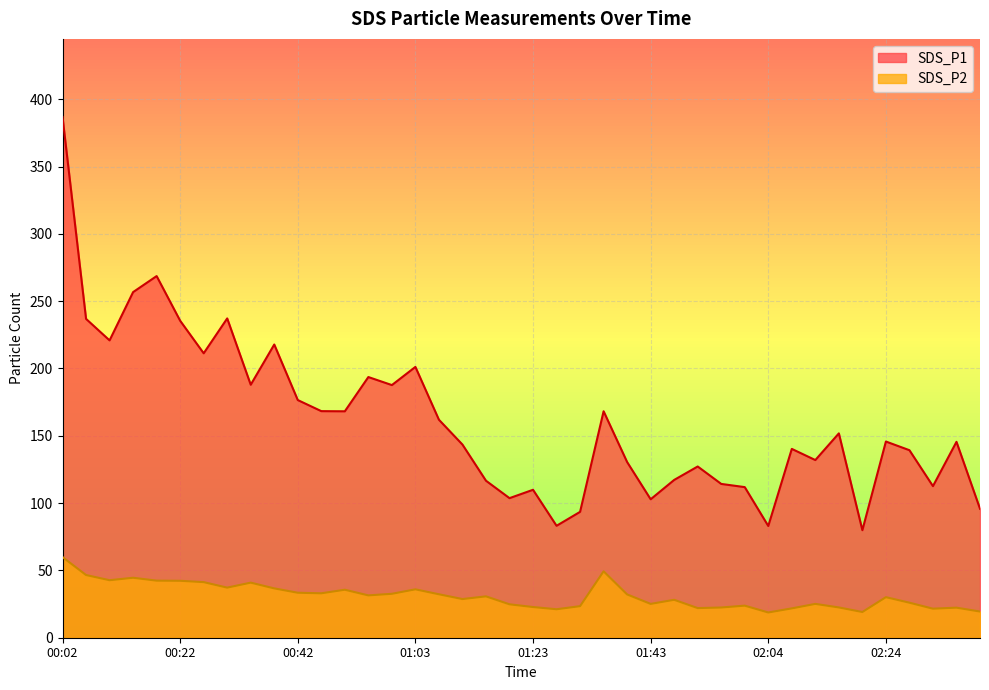

How many lines are shown in the chart?

2